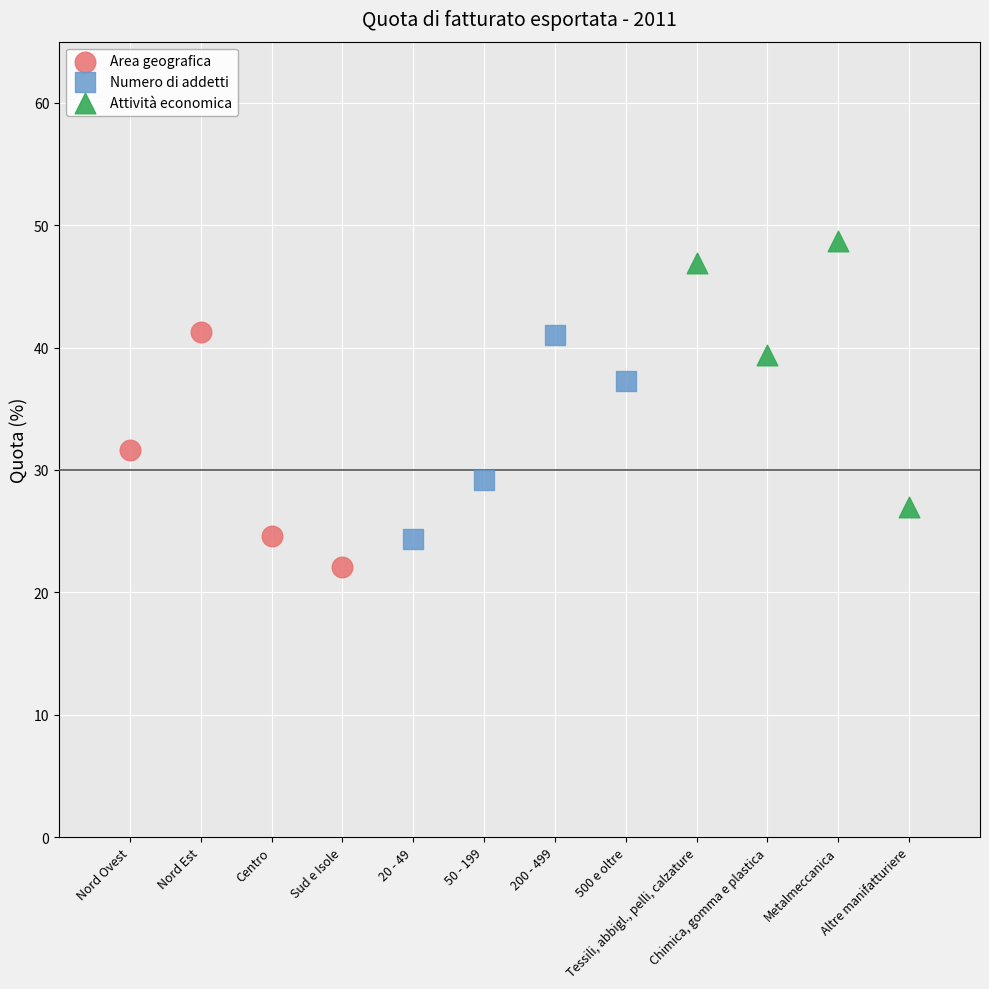

Which series contains the lowest Y value?

Area geografica